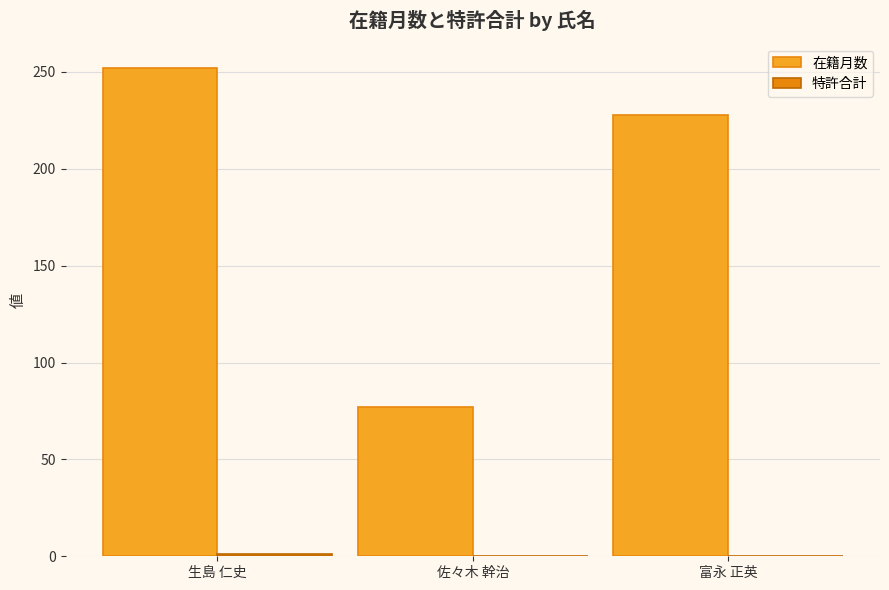

What value does the 在籍月数 series have at 富永 正英?

228